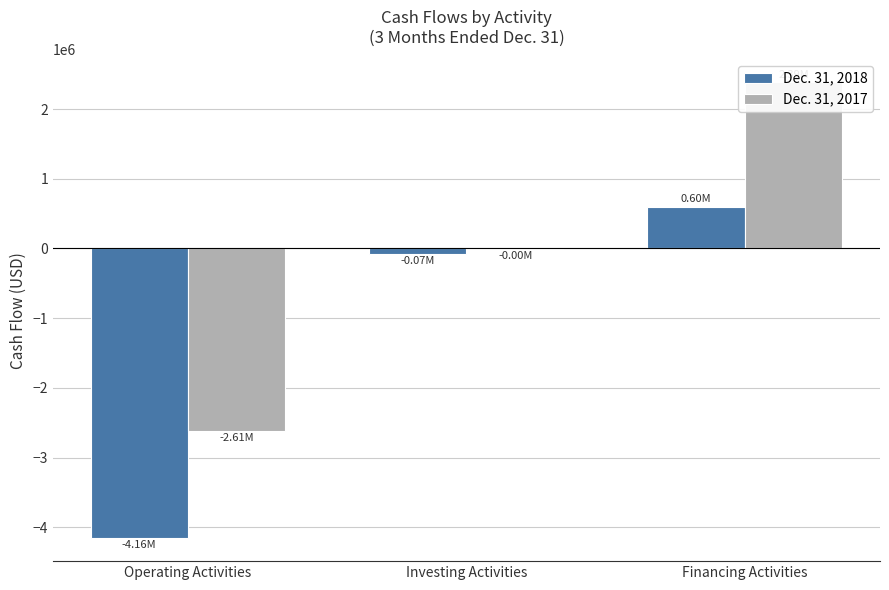

What is the minimum value for Dec. 31, 2017?

-2612858